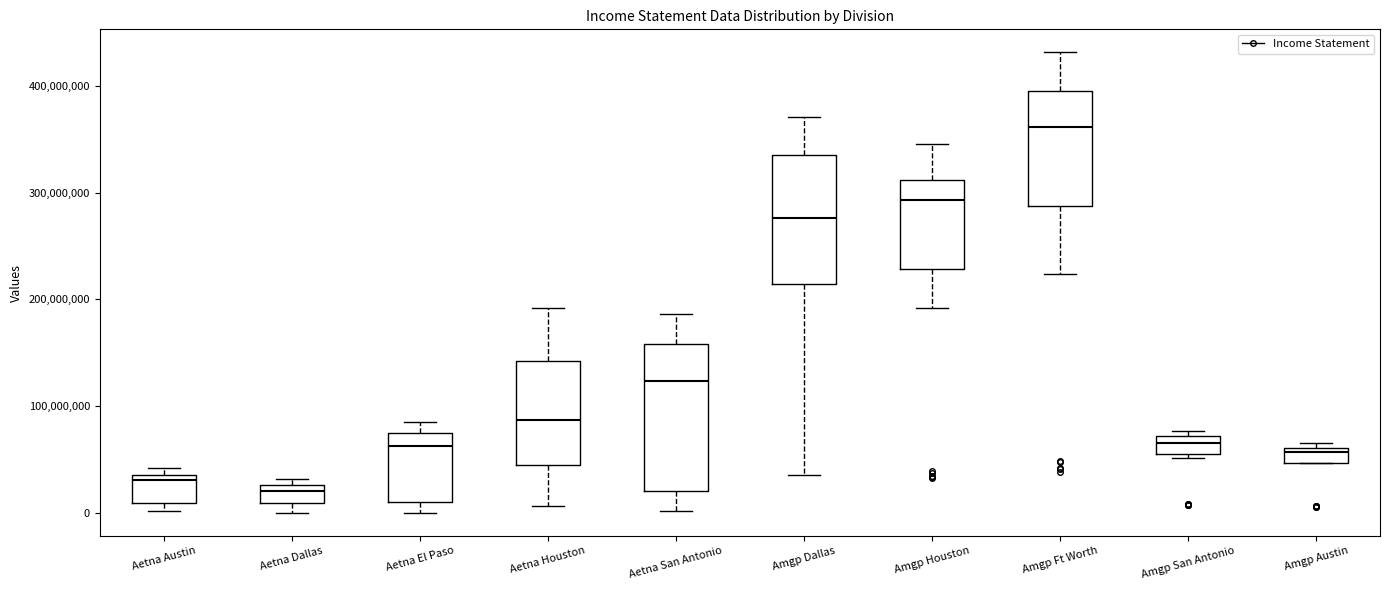

Which box's median line is the highest?

Amgp Ft Worth